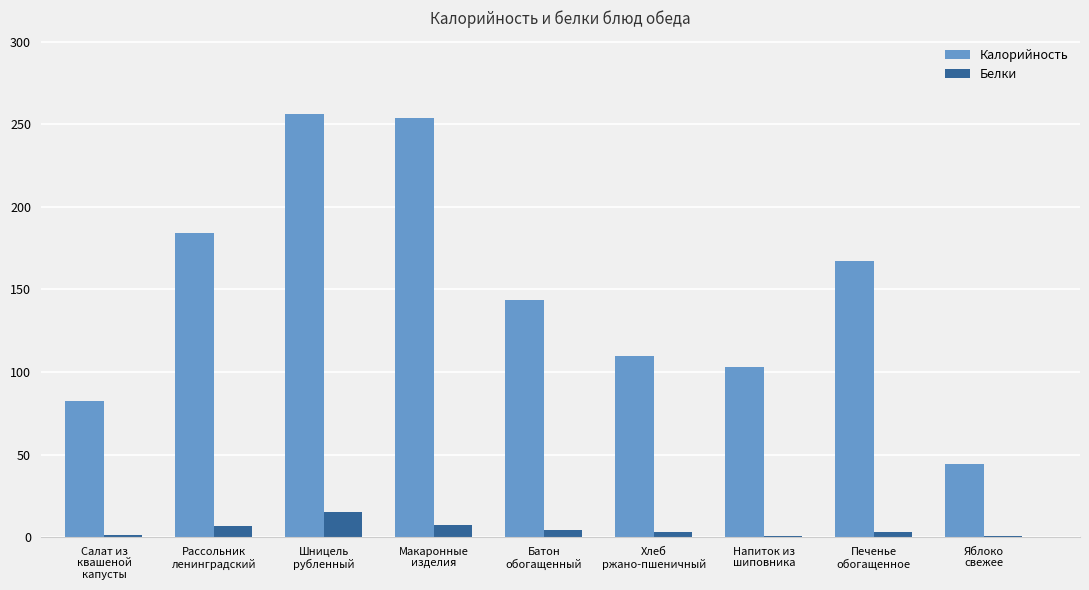

Is the value of Калорийность at Яблоко
свежее greater than the value of Белки at Напиток из
шиповника?

Yes